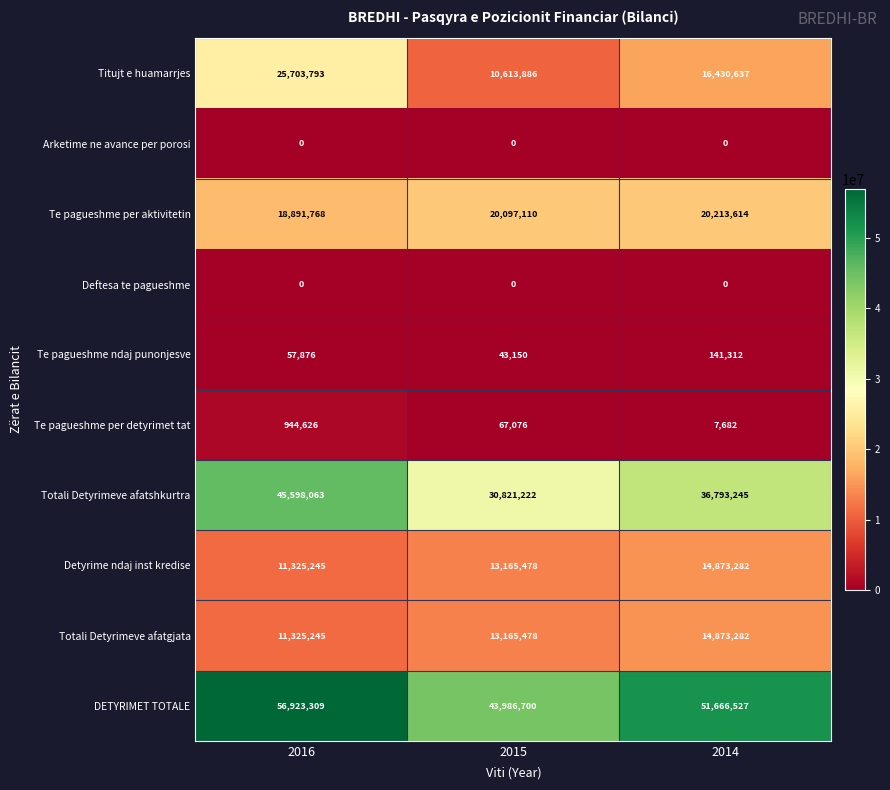

How many Te pagueshme ndaj punonjesve values are between 43150 and 141312?

3